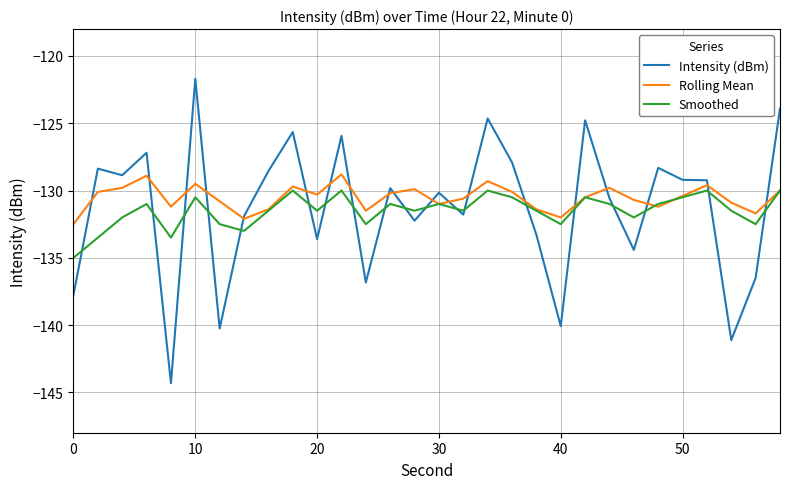

Which series has the largest range (max minus min)?

Intensity (dBm)